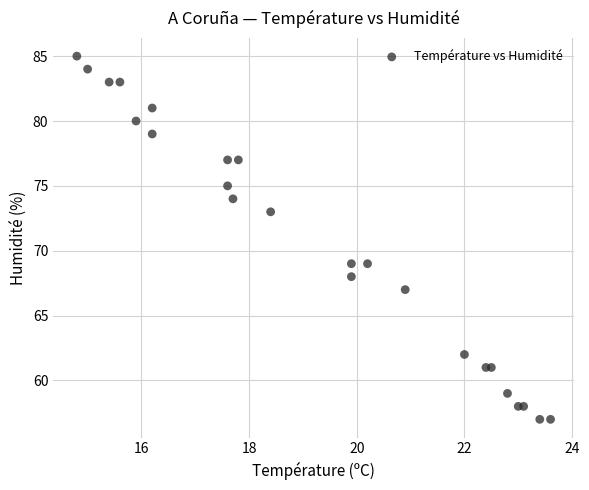

What is the range of Y values (max minus min)?

28